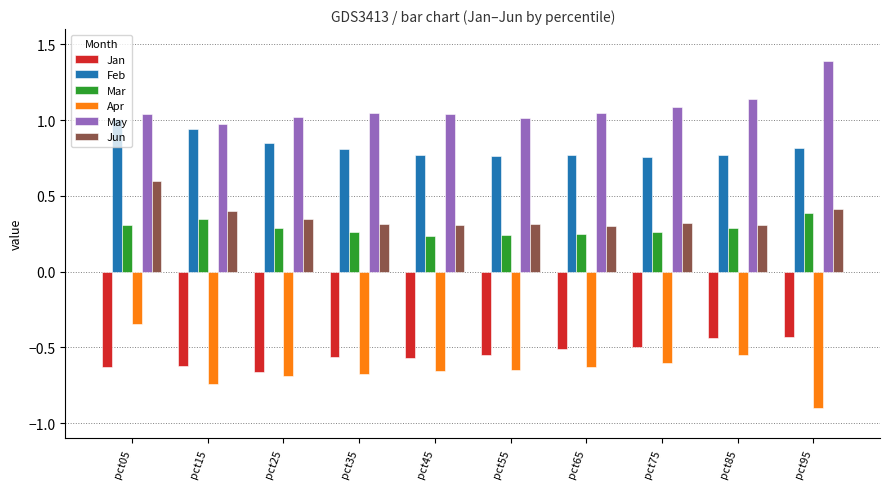

What is the difference between the maximum and minimum values in the May series?

0.4